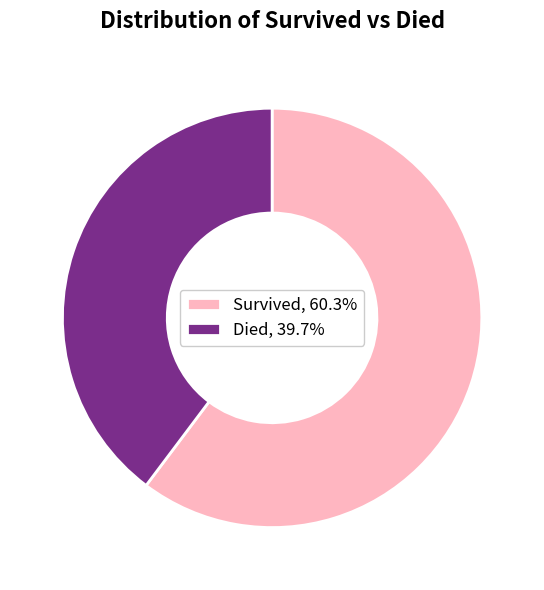

Is Survived, 60.3% the majority of the pie?

Yes